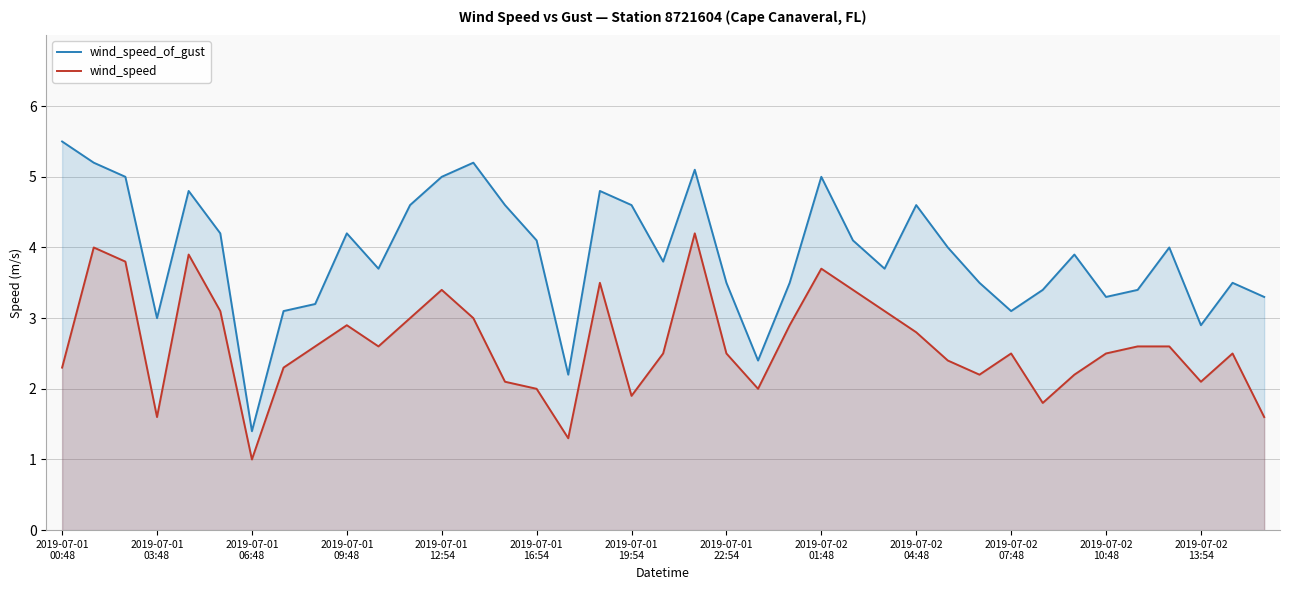

What is the highest value of the wind_speed_of_gust series?

5.5